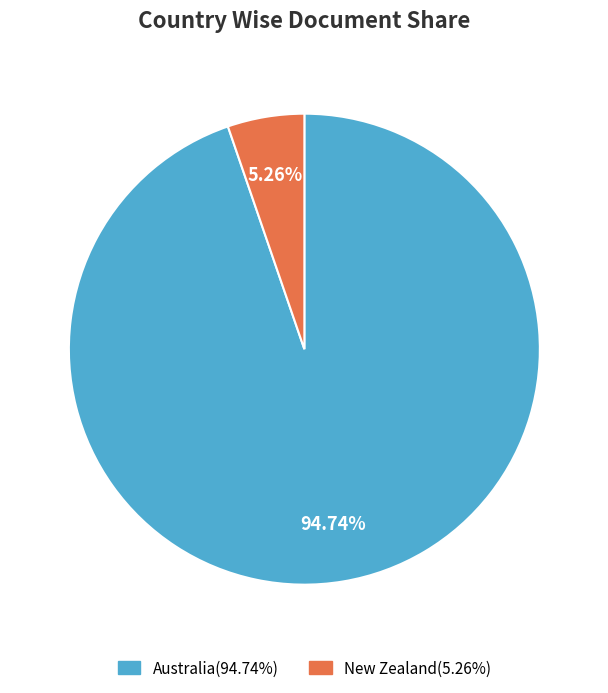

What percentage is NOT represented by New Zealand?

94.7%